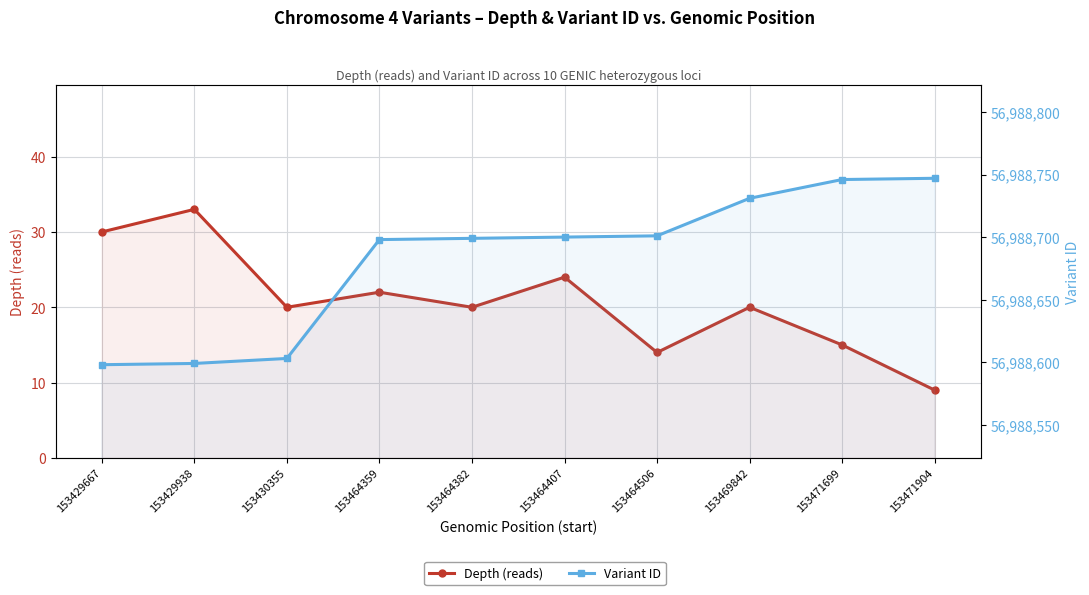

What are all the series names shown in the legend?

Depth (reads), Variant ID